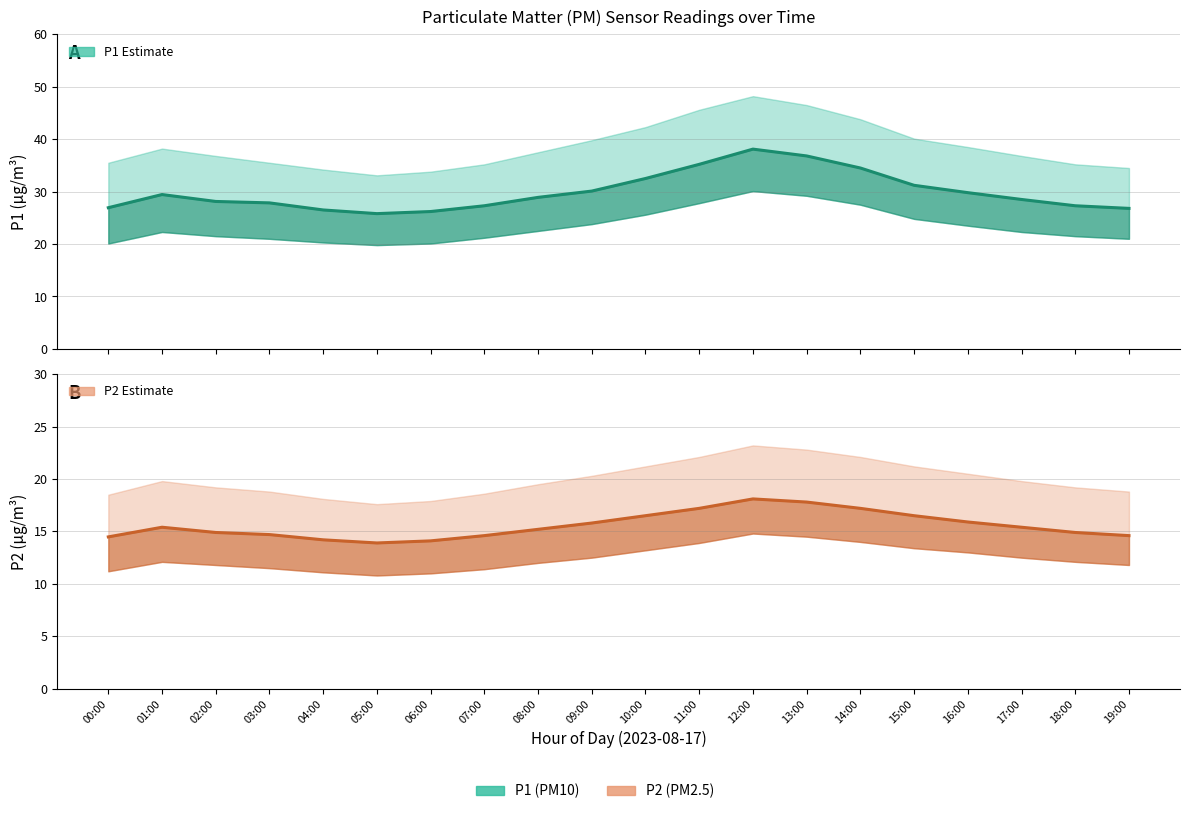

In P1, how many points are higher than both neighbors (excluding endpoints)?

2